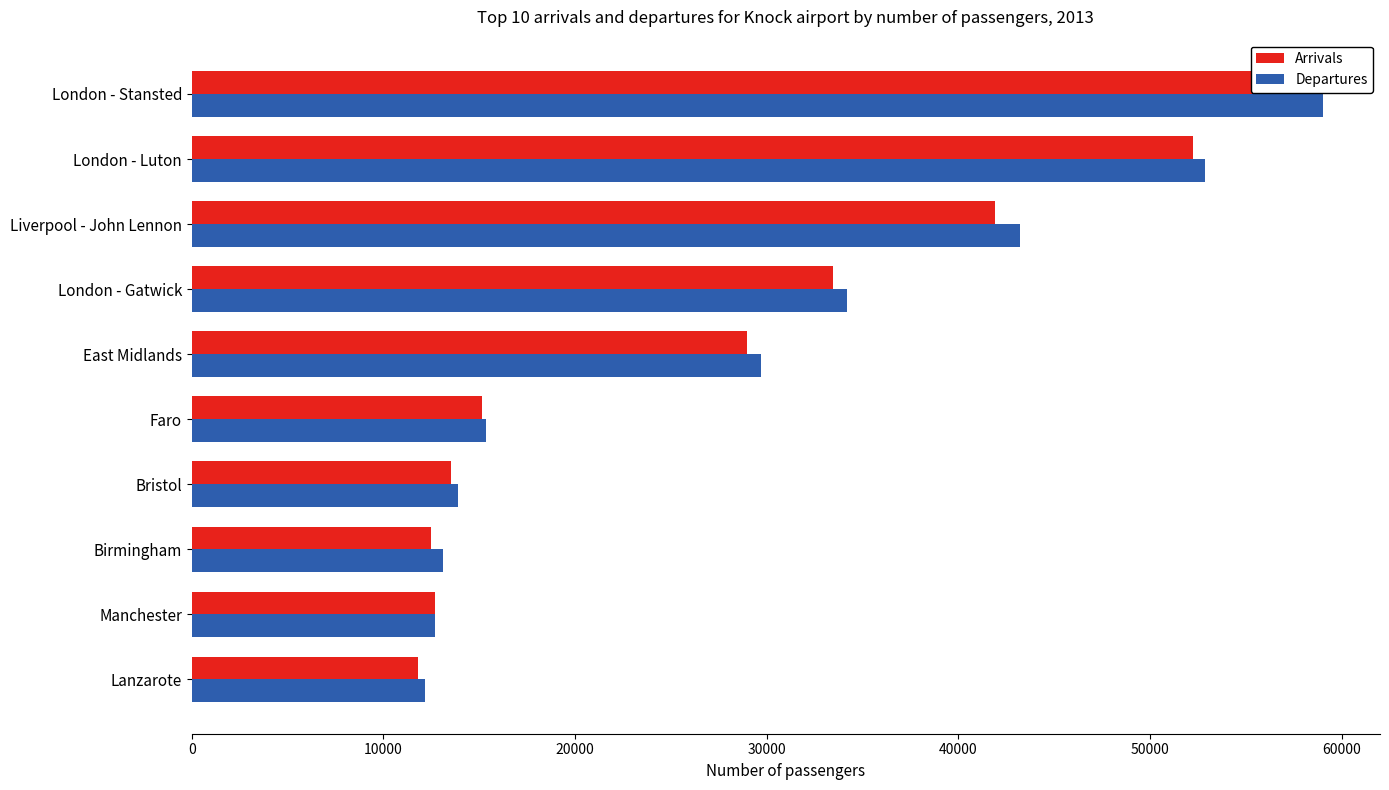

What is the value of the Arrivals bar at the 10th from the left?

11812